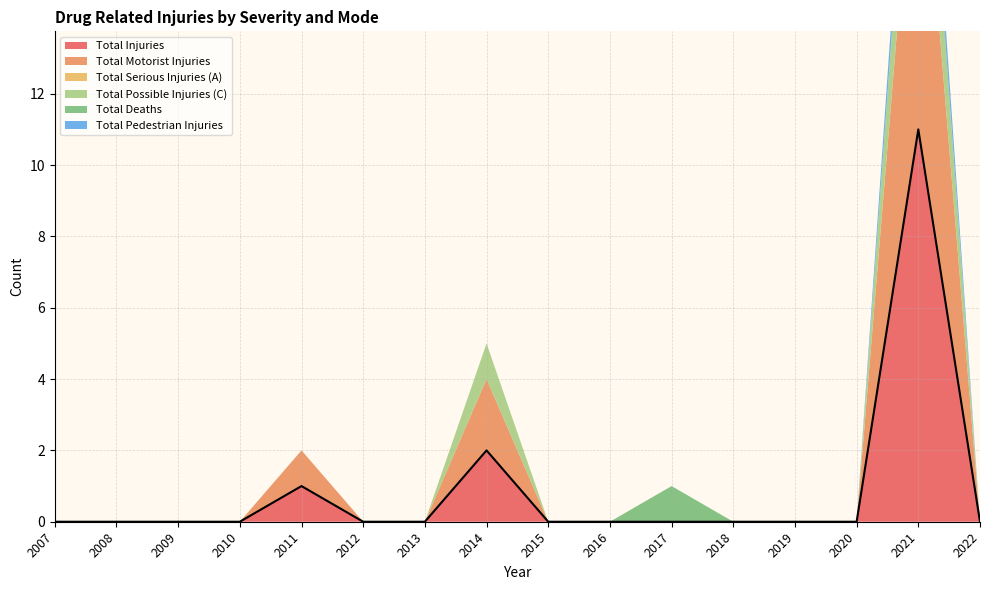

Which category has the highest value across all series?

2021